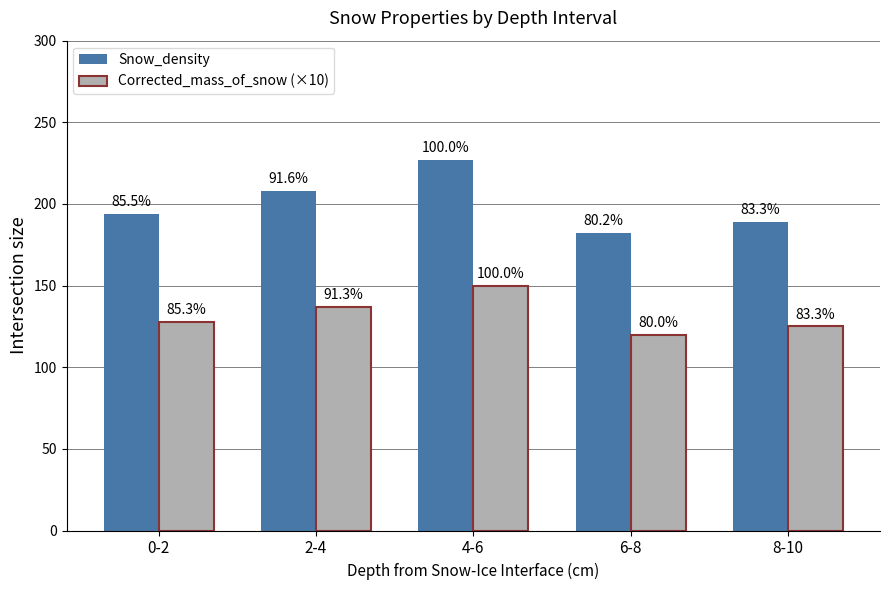

What are all the series names shown in the legend?

Snow_density, Corrected_mass_of_snow (×10)